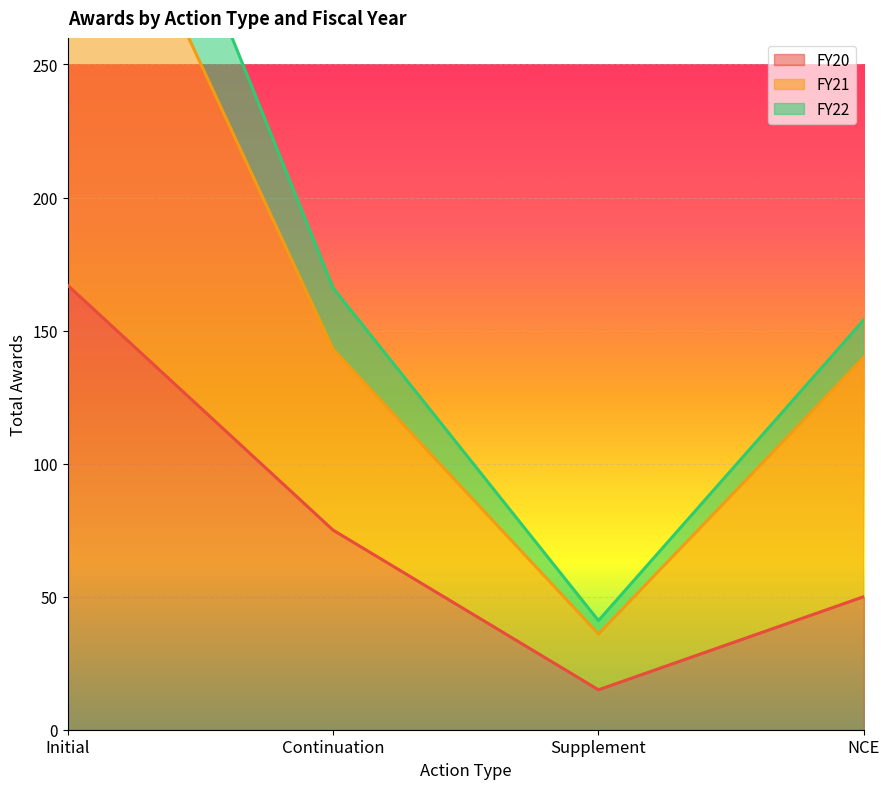

The FY20 series shows 121 at Continuation. True or false?

False